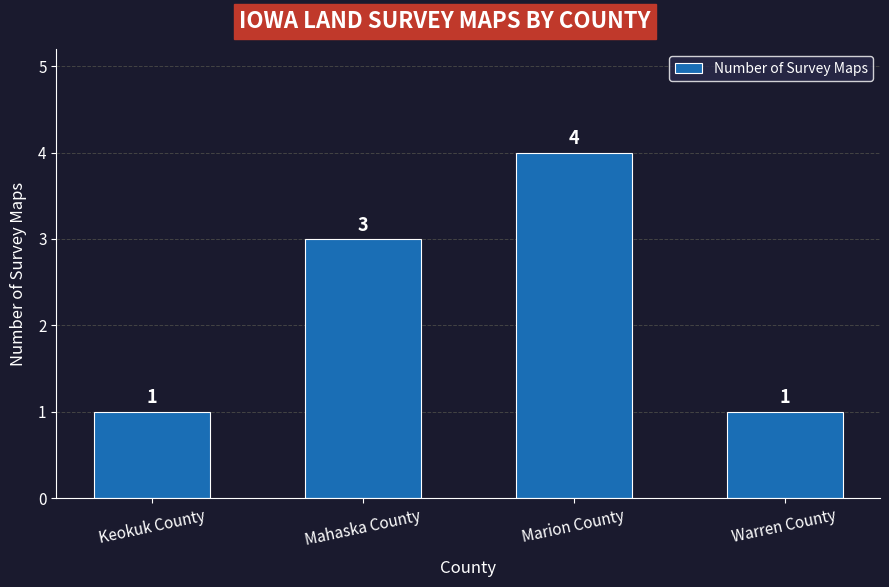

The chart shows a value of 1 at Warren County. True or false?

True